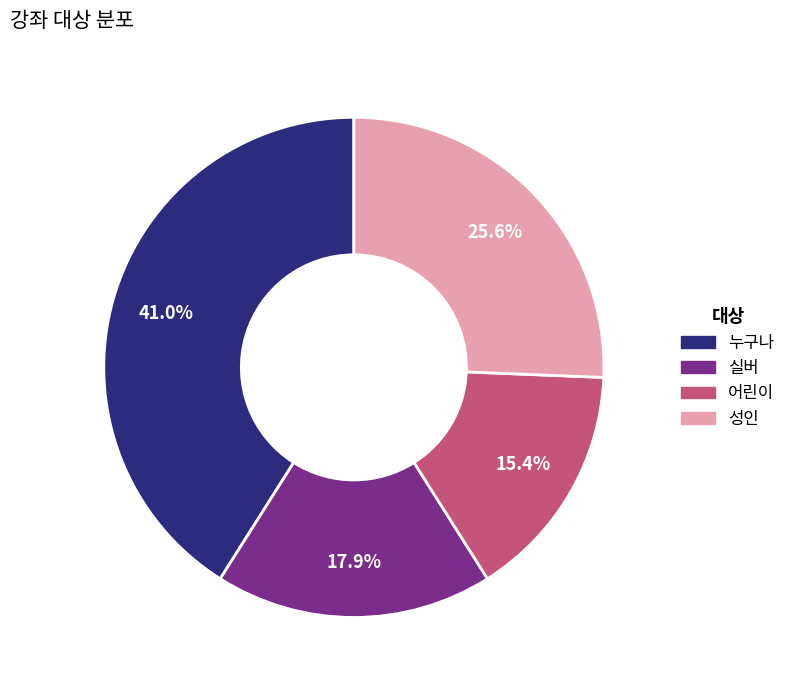

Approximately how many times larger is the value at 성인 compared to 어린이?

1.7